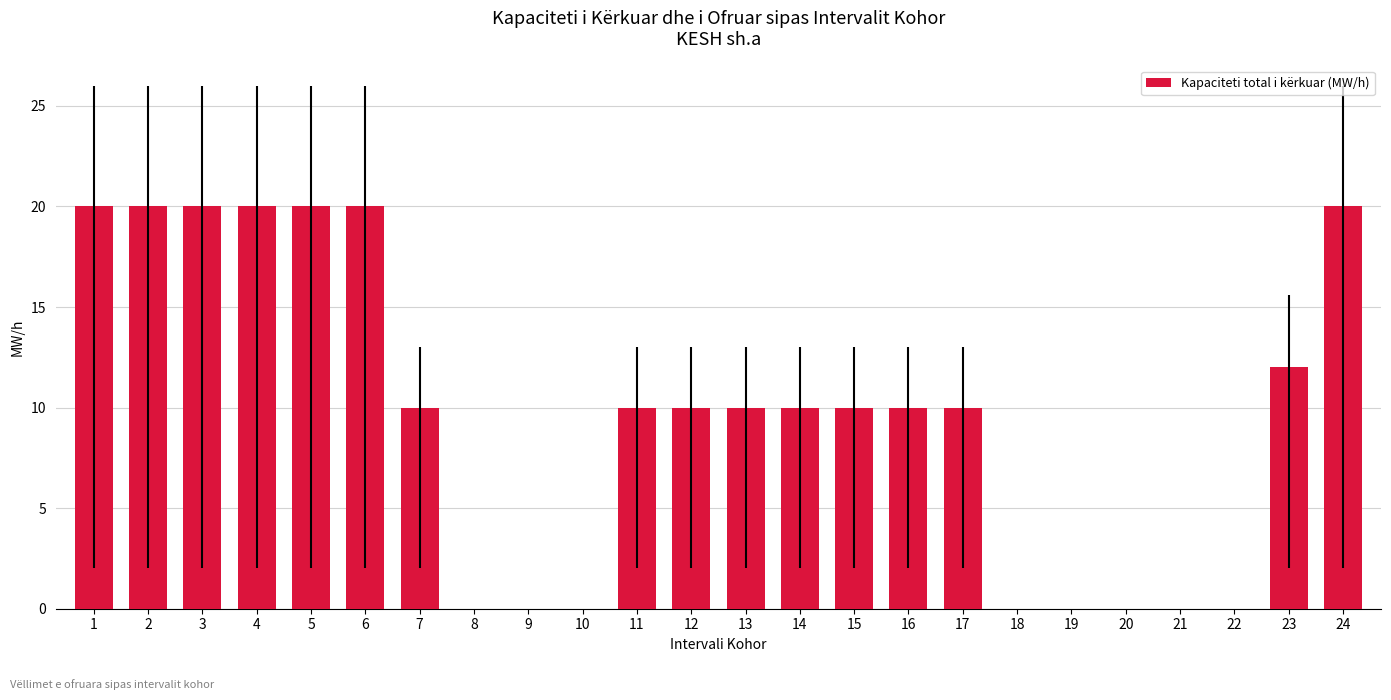

Between 18 and 1, which is larger?

1